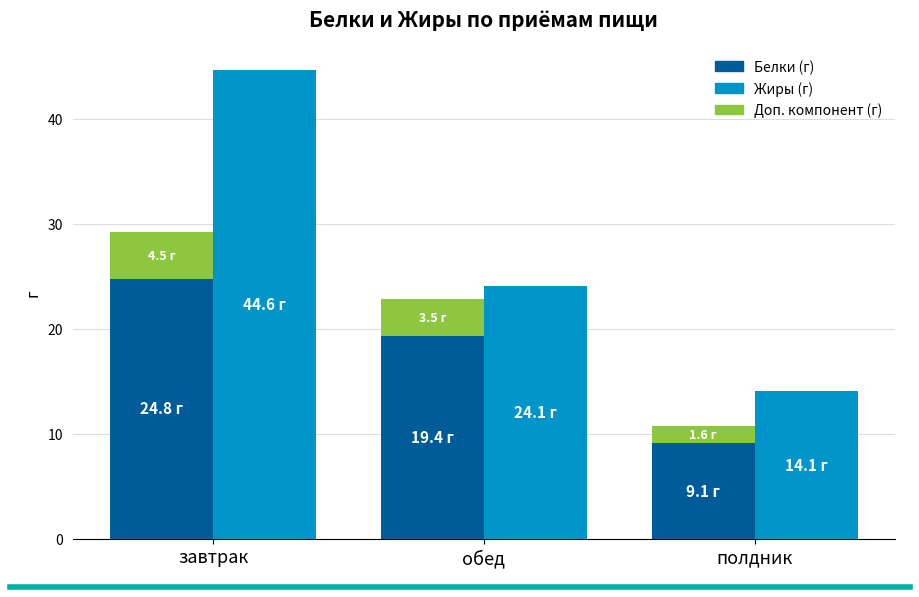

At which label does Белки reach its minimum?

полдник